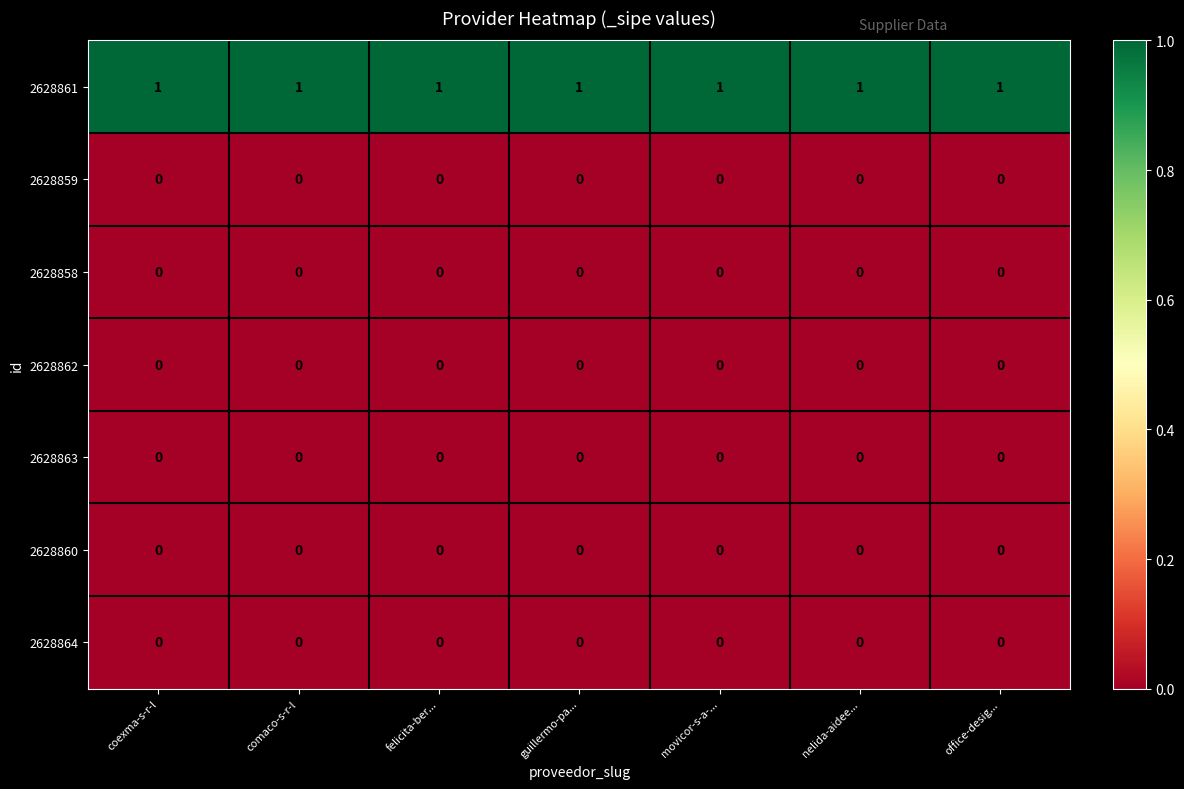

At how many categories does at least one series exceed 0?

7